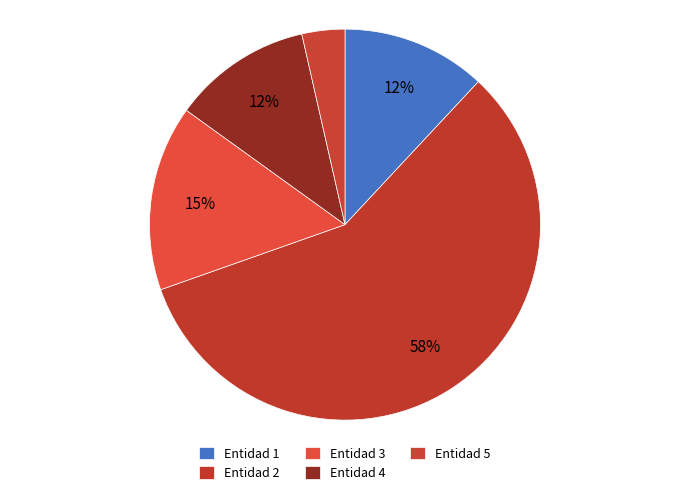

How many segments does this pie chart have?

5